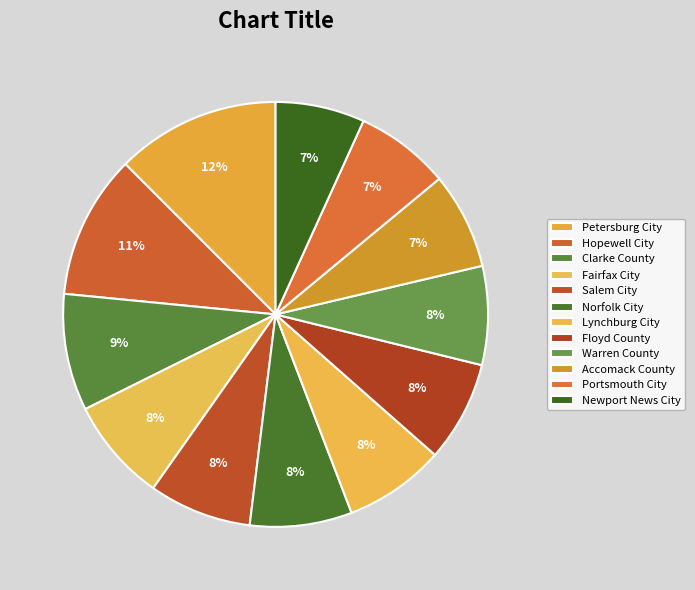

Does any single category account for the majority?

No